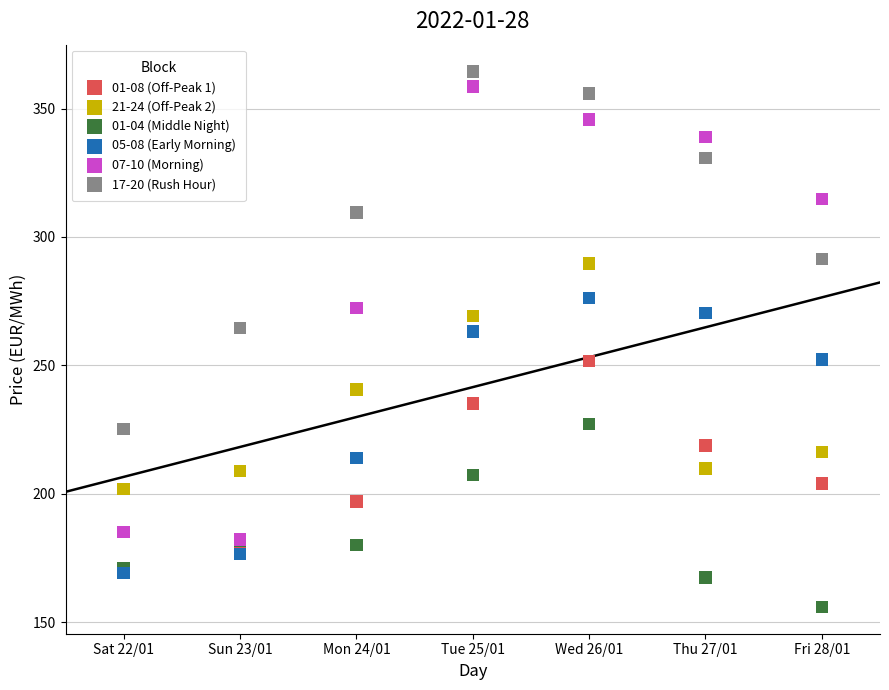

What are all the series names shown in the legend?

01-08 (Off-Peak 1), 21-24 (Off-Peak 2), 01-04 (Middle Night), 05-08 (Early Morning), 07-10 (Morning), 17-20 (Rush Hour)